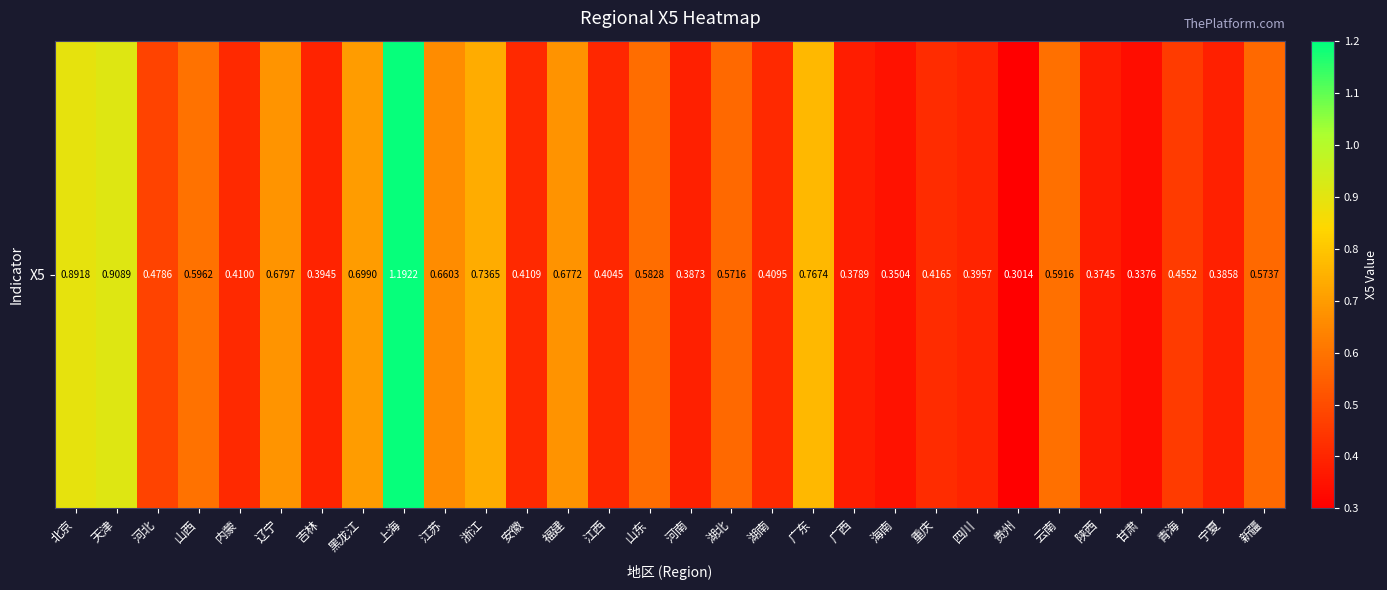

Reading left to right, transcribe all the data shown in this chart.

0.9	0.9	0.5	0.6	0.4	0.7	0.4	0.7	1.2	0.7	0.7	0.4	0.7	0.4	0.6	0.4	0.6	0.4	0.8	0.4	0.4	0.4	0.4	0.3	0.6	0.4	0.3	0.5	0.4	0.6